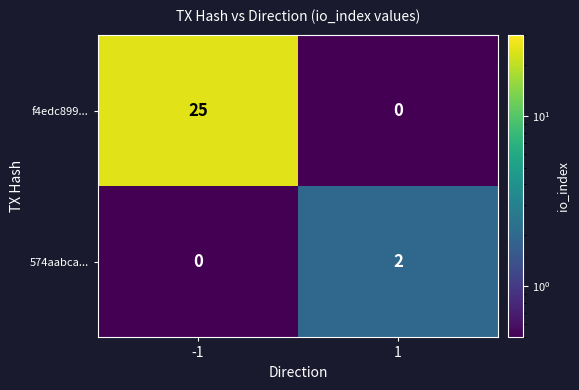

Reading left to right, what are all the values shown in this chart?

f4edc899...: -1=25	1=0
574aabca...: -1=0	1=2